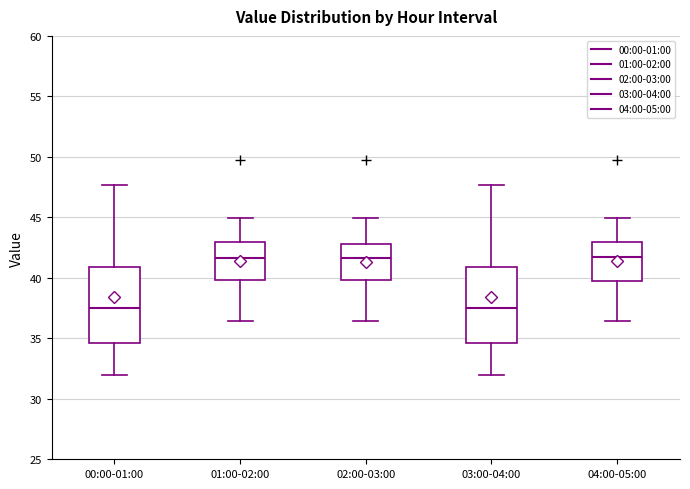

Reading left to right, transcribe this box plot: for each box, give where its median line is, the range the box spans, and where its two whiskers end, as read against the y-axis. The values are not printed on the chart, so give them approximately, as read against the axis.

00:00-01:00: median 37.5, box 34.5 to 41.0, whiskers 32.0 to 47.5
01:00-02:00: median 41.5, box 40.0 to 43.0, whiskers 36.5 to 45.0
02:00-03:00: median 41.5, box 40.0 to 43.0, whiskers 36.5 to 45.0
03:00-04:00: median 37.5, box 34.5 to 41.0, whiskers 32.0 to 47.5
04:00-05:00: median 41.5, box 39.5 to 43.0, whiskers 36.5 to 45.0